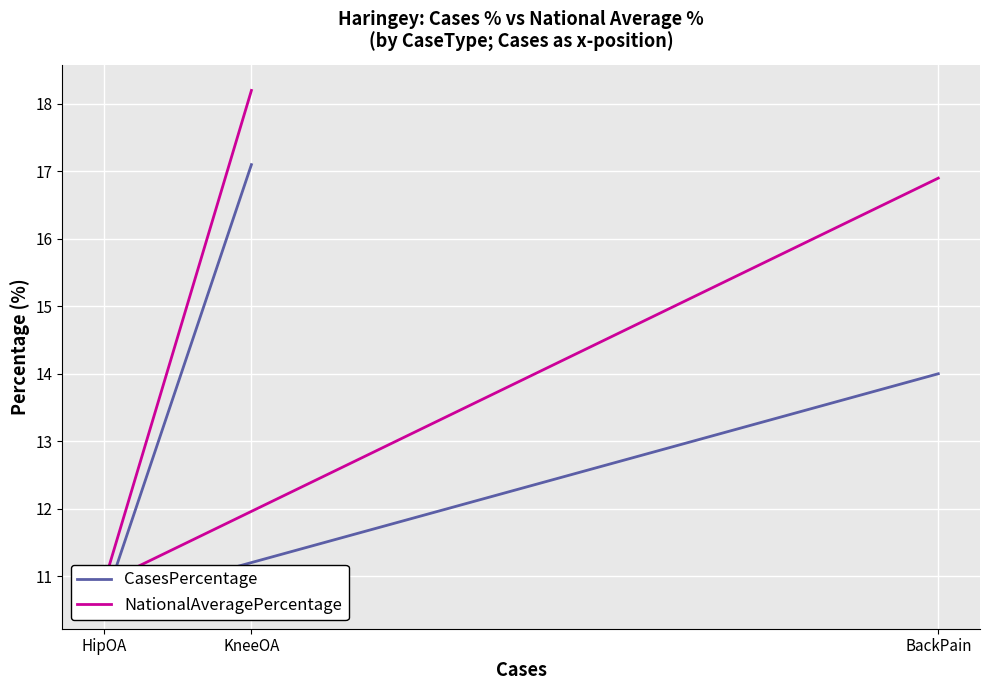

How many lines are shown in the chart?

2